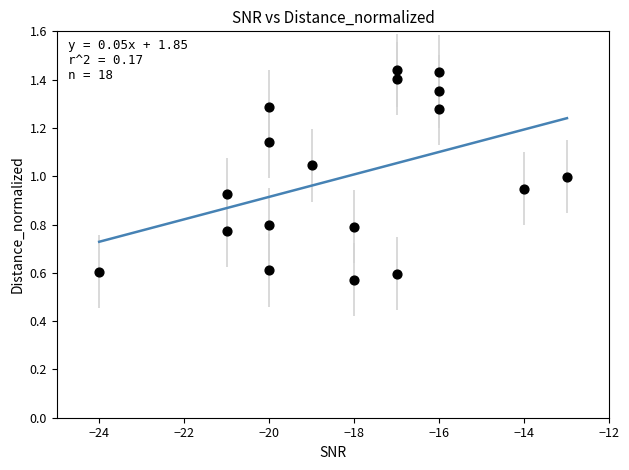

What is the range of X values (max minus min)?

11.0